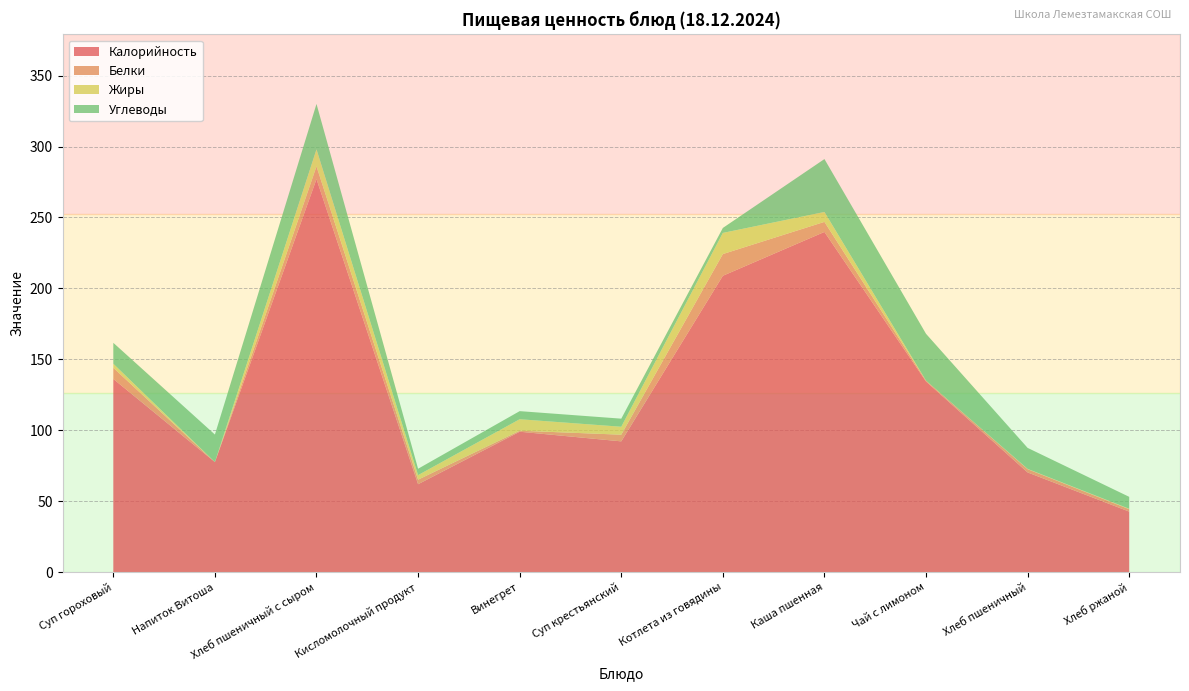

Reading right to left, what are all the values shown in this chart?

Калорийность: Хлеб ржаной=42.7	Хлеб пшеничный=70.3	Чай с лимоном=134.4	Каша пшенная=239.8	Котлета из говядины=208.9	Суп крестьянский=92.2	Винегрет=99.0	Кисломолочный продукт=62.0	Хлеб пшеничный с сыром=277.0	Напиток Витоша=77.6	Суп гороховый=136.2
Белки: Хлеб ржаной=1.7	Хлеб пшеничный=2.3	Чай с лимоном=0.6	Каша пшенная=7.1	Котлета из говядины=15.3	Суп крестьянский=4.7	Винегрет=0.7	Кисломолочный продукт=3.2	Хлеб пшеничный с сыром=9.0	Напиток Витоша=0.0	Суп гороховый=7.8
Жиры: Хлеб ржаной=0.3	Хлеб пшеничный=0.2	Чай с лимоном=0.0	Каша пшенная=7.0	Котлета из говядины=14.9	Суп крестьянский=5.6	Винегрет=8.1	Кисломолочный продукт=3.2	Хлеб пшеничный с сыром=12.0	Напиток Витоша=0.0	Суп гороховый=2.9
Углеводы: Хлеб ржаной=8.4	Хлеб пшеничный=14.8	Чай с лимоном=33.0	Каша пшенная=37.3	Котлета из говядины=3.5	Суп крестьянский=5.7	Винегрет=5.7	Кисломолочный продукт=4.5	Хлеб пшеничный с сыром=32.0	Напиток Витоша=19.4	Суп гороховый=14.8